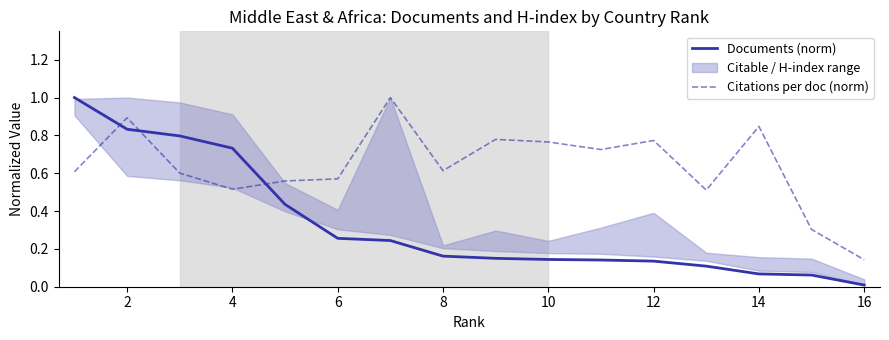

Count the Citations per doc (norm) values in the range 0 to 1.

16